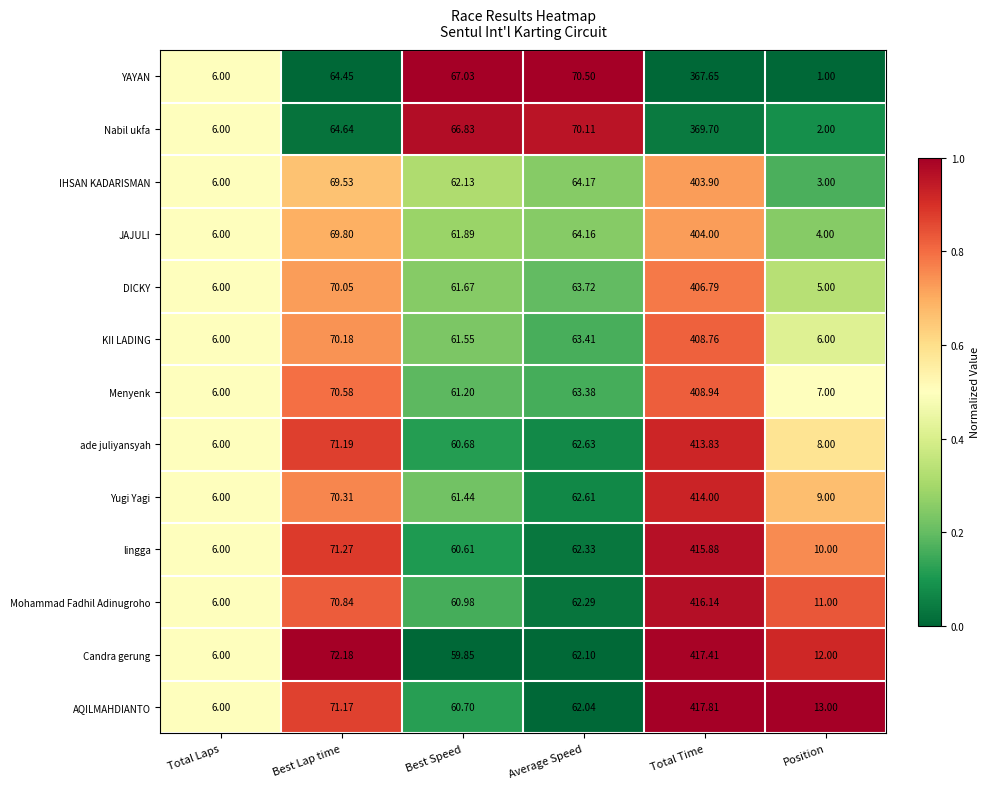

Between Average Speed and Total Time, which series saw the biggest shift?

AQILMAHDIANTO